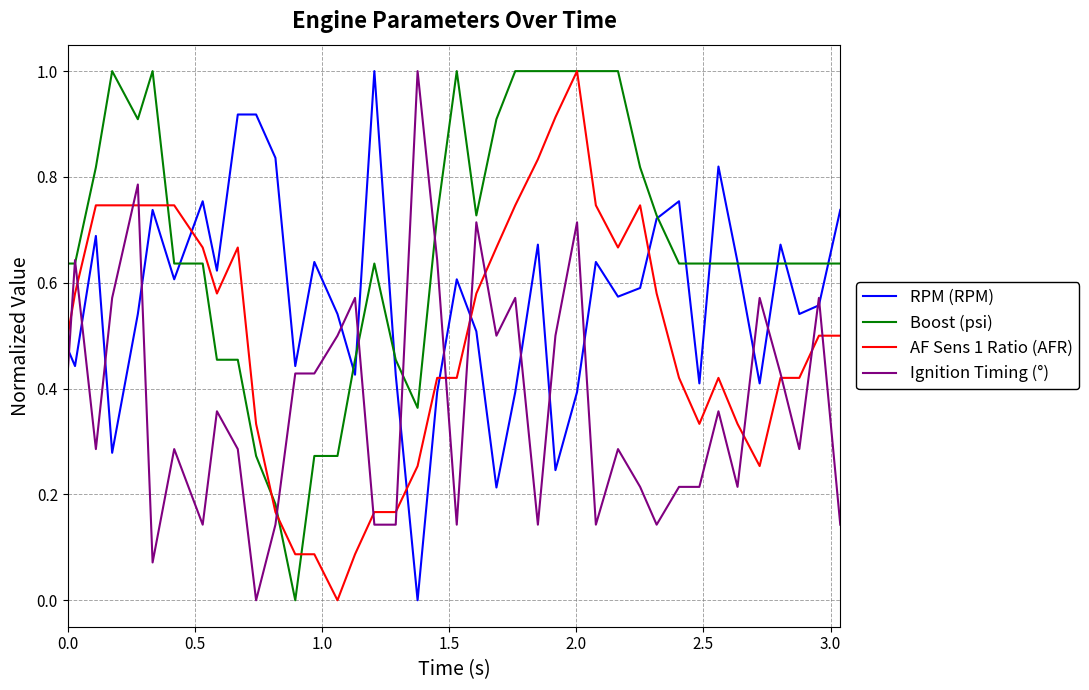

Which series has the largest total across all categories?

Boost (psi)